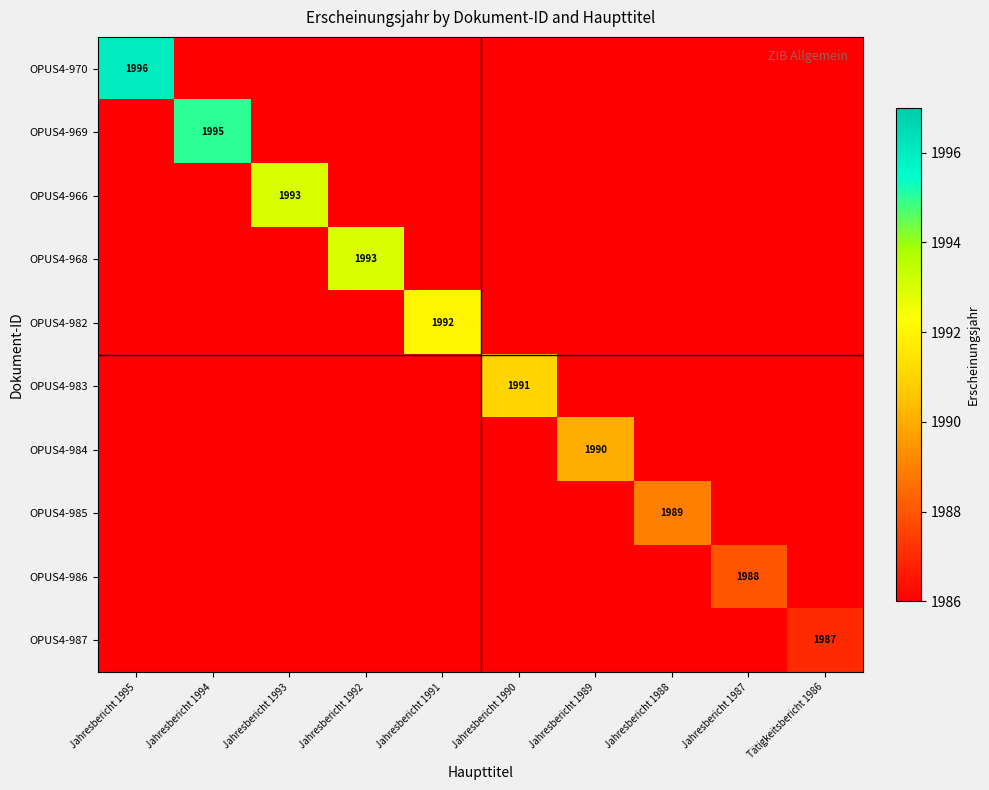

What is the total value across all series at Jahresbericht 1990?

17222.1